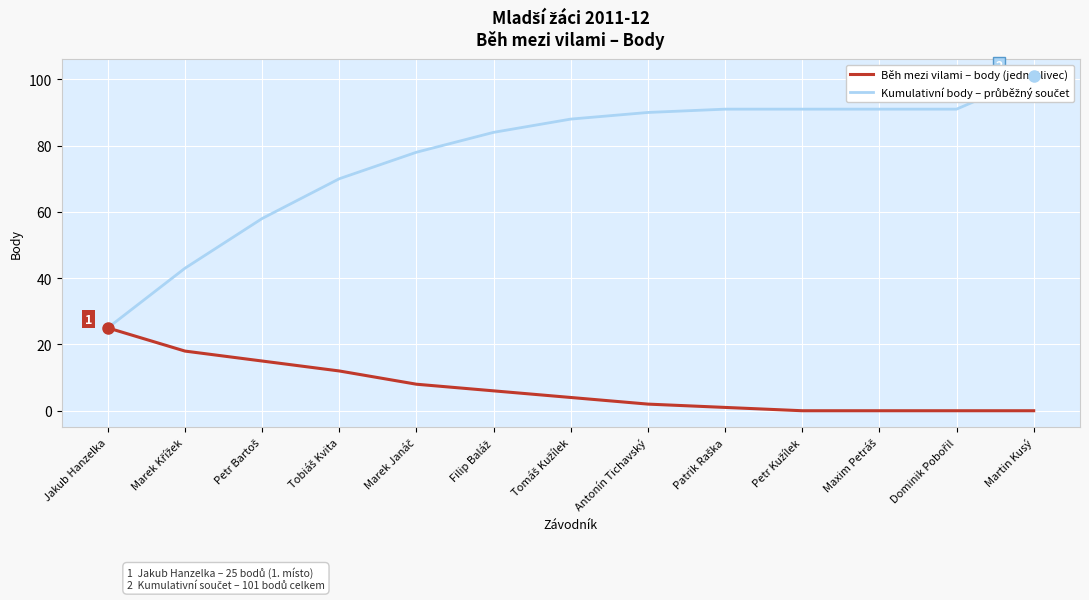

True or false: Kumulativní body – průběžný součet and Běh mezi vilami – body (jednotlivec) cross at least once.

False